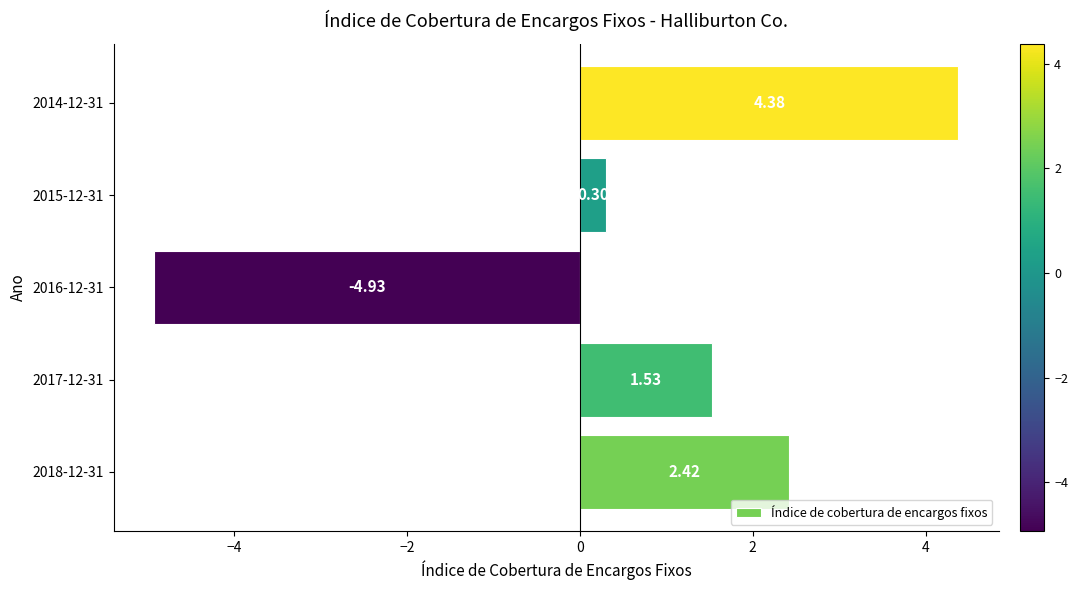

What is the change in value from 2018-12-31 to 2015-12-31?

-2.1